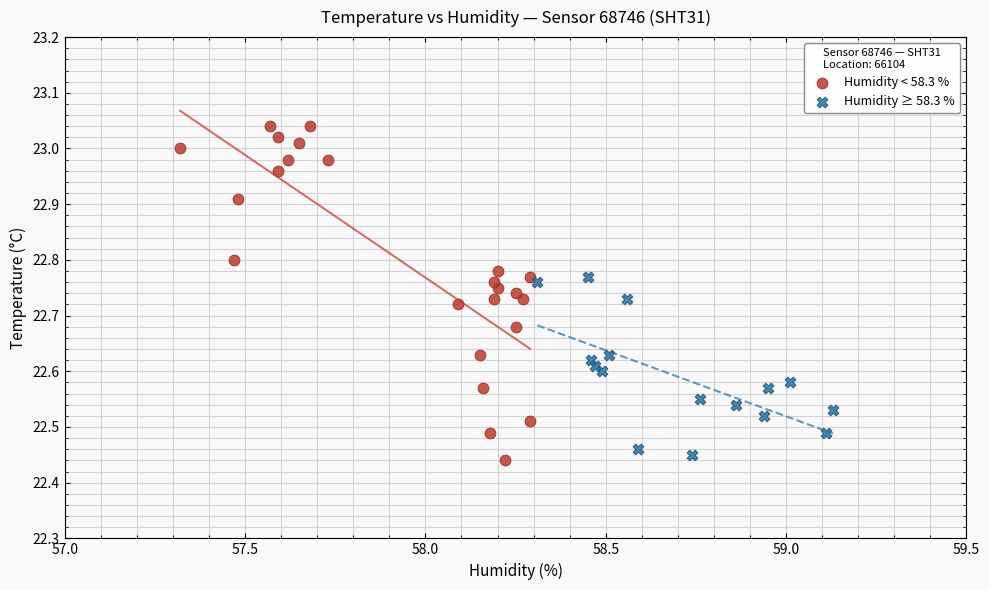

Which series has the widest spread of Y values?

Humidity < 58.3 %